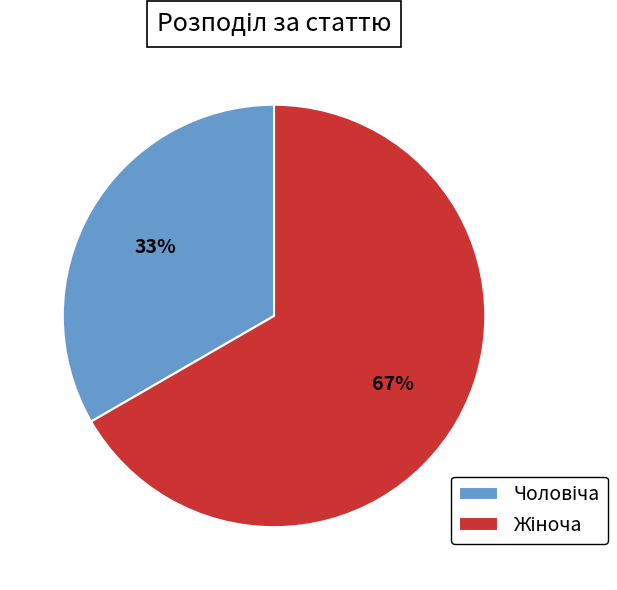

Is there a majority slice in this chart?

Yes